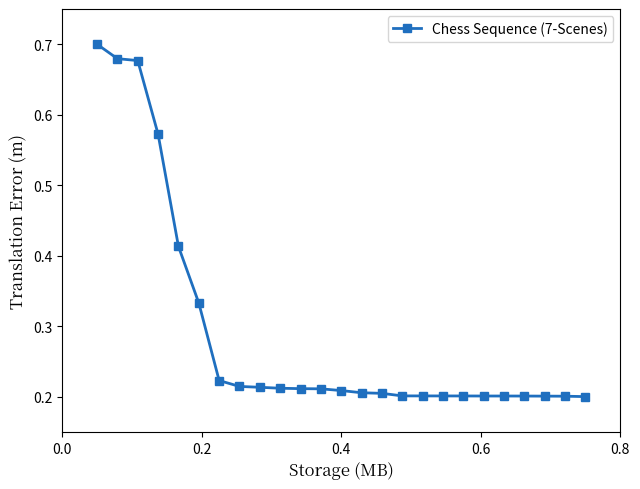

Count the values in the range 0 to 1.

25